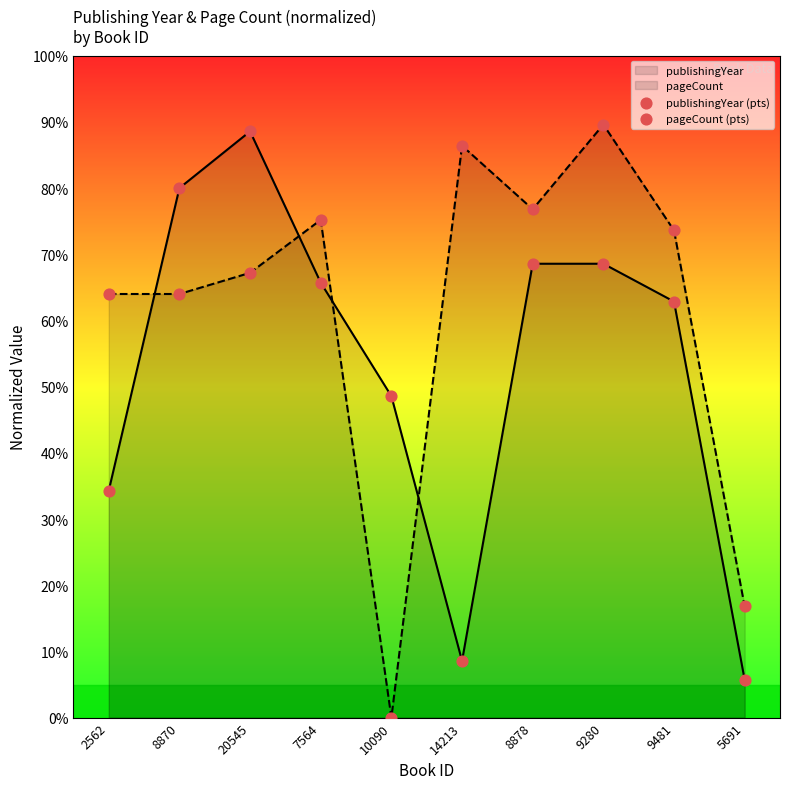

Which series contains the lowest Y value?

pageCount (pts)